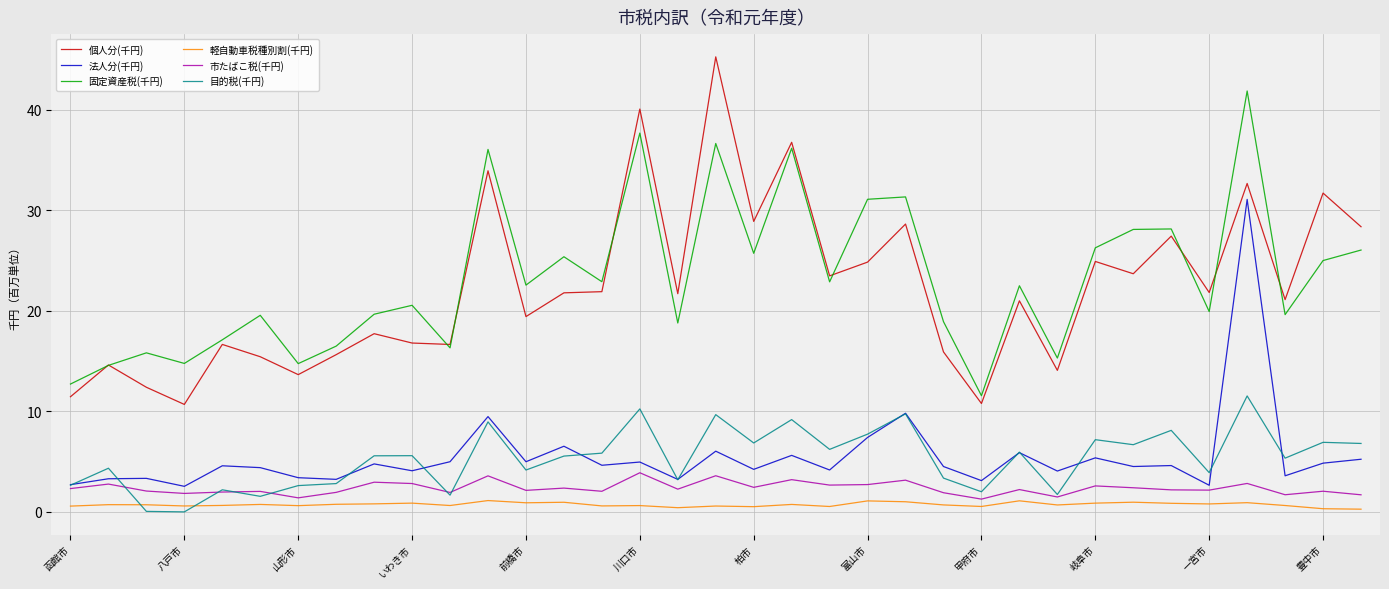

Rank the series by their maximum value, from lowest to highest.

軽自動車税種別割(千円), 市たばこ税(千円), 目的税(千円), 法人分(千円), 固定資産税(千円), 個人分(千円)